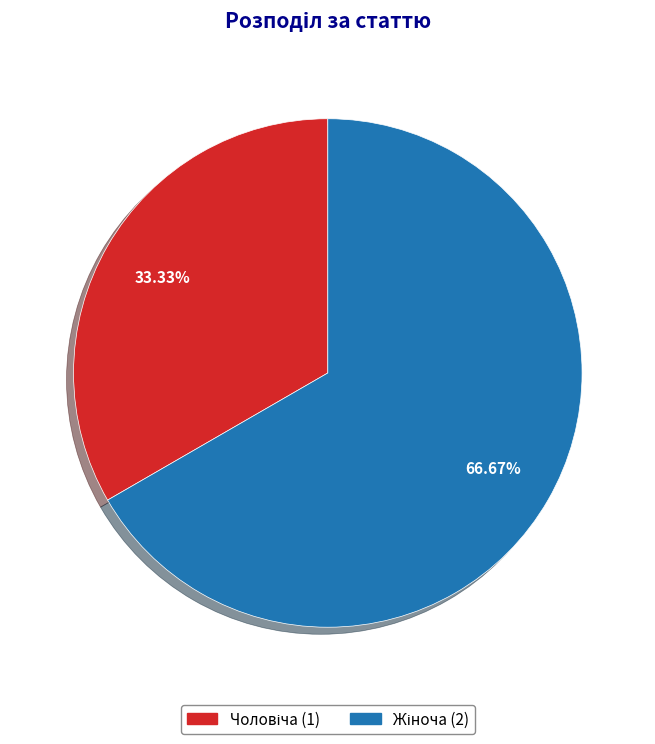

Is there any slice that represents more than half of the pie?

Yes